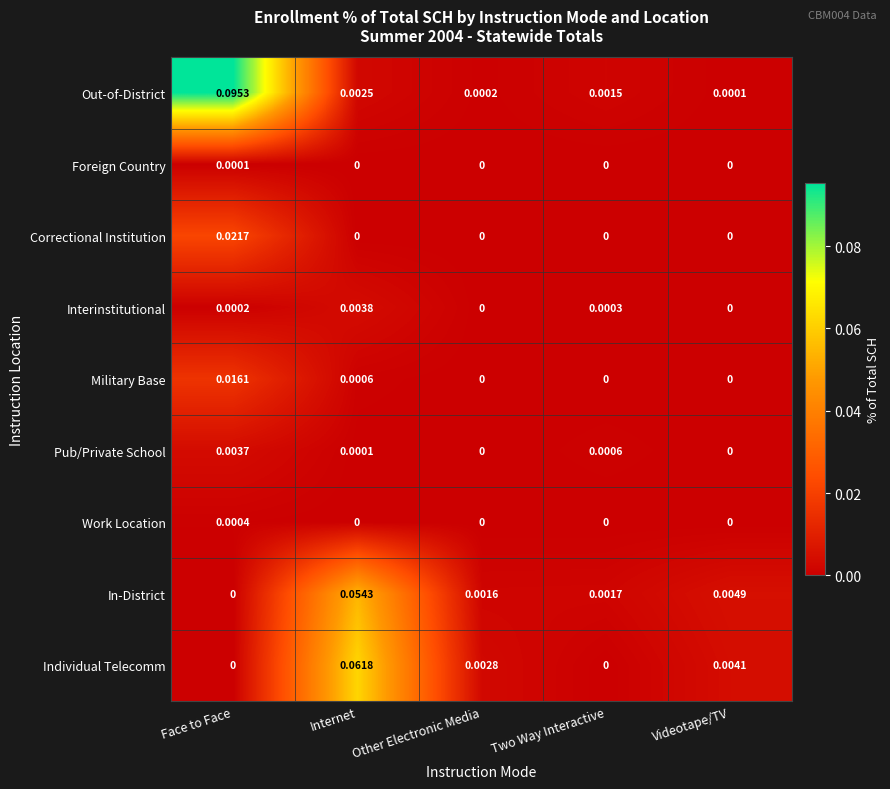

List the series in order of their peak value, highest first.

Out-of-District, Individual Telecomm, In-District, Correctional Institution, Military Base, Interinstitutional, Pub/Private School, Work Location, Foreign Country